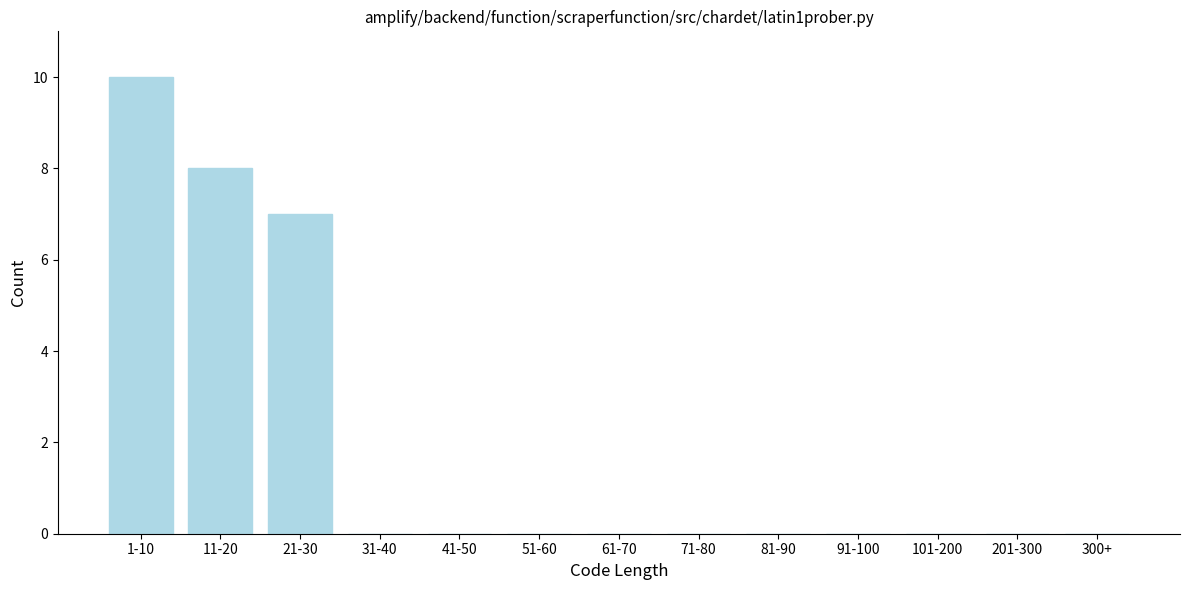

Reading left to right, extract all data points from this chart.

1-10=10	11-20=8	21-30=7	31-40=0	41-50=0	51-60=0	61-70=0	71-80=0	81-90=0	91-100=0	101-200=0	201-300=0	300+=0